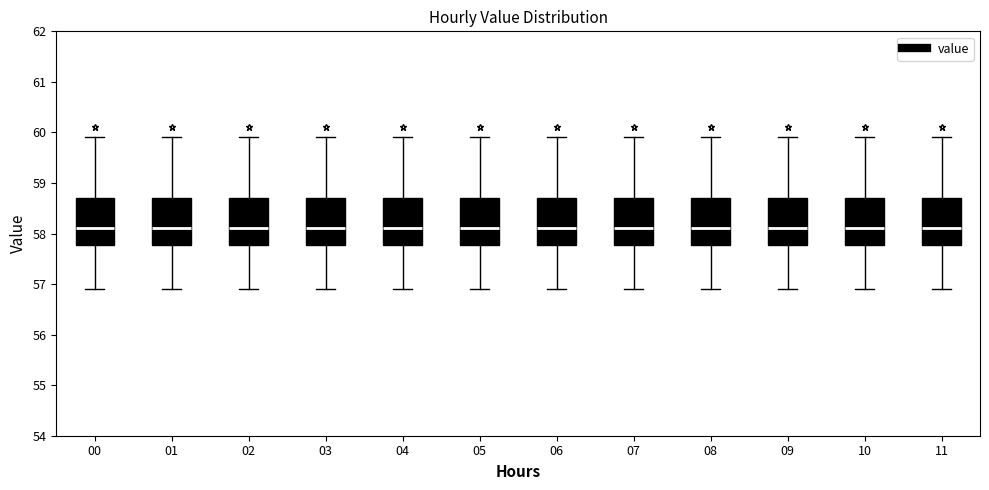

Where does the median line of the box at x = 11 sit on the y-axis? The values are not printed on the chart, so give them approximately, as read against the axis.

58.1